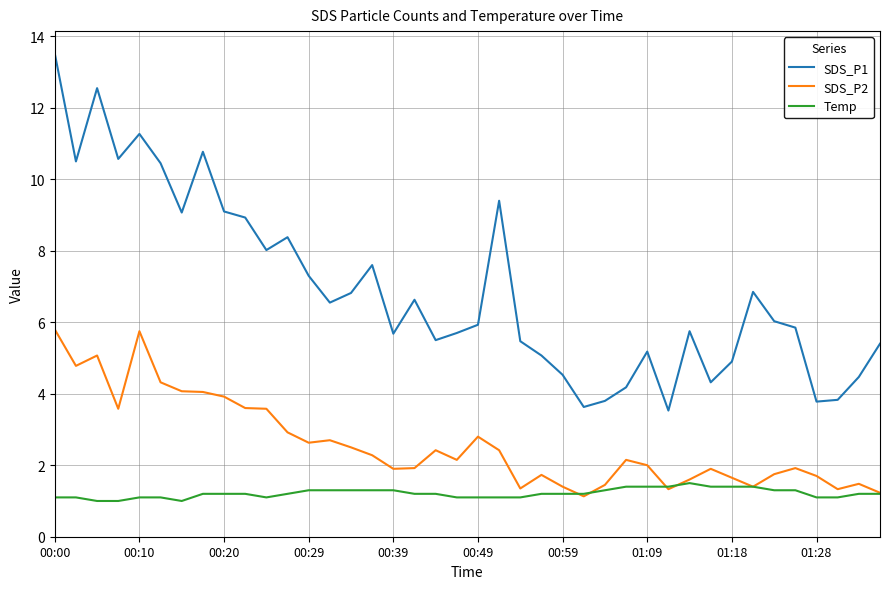

Which series has the widest spread of values?

SDS_P1